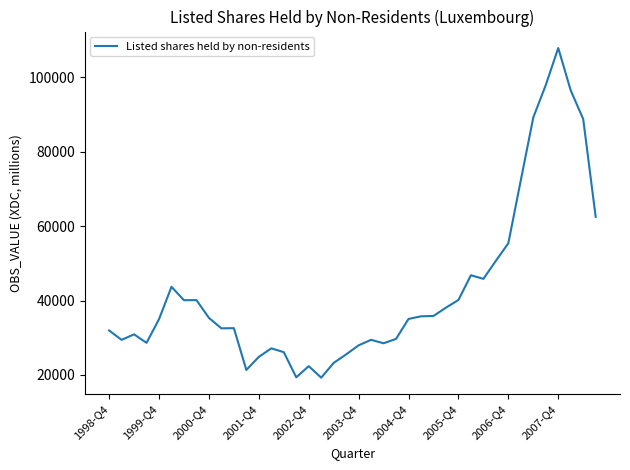

What is the difference between the maximum and minimum values?

88628.6